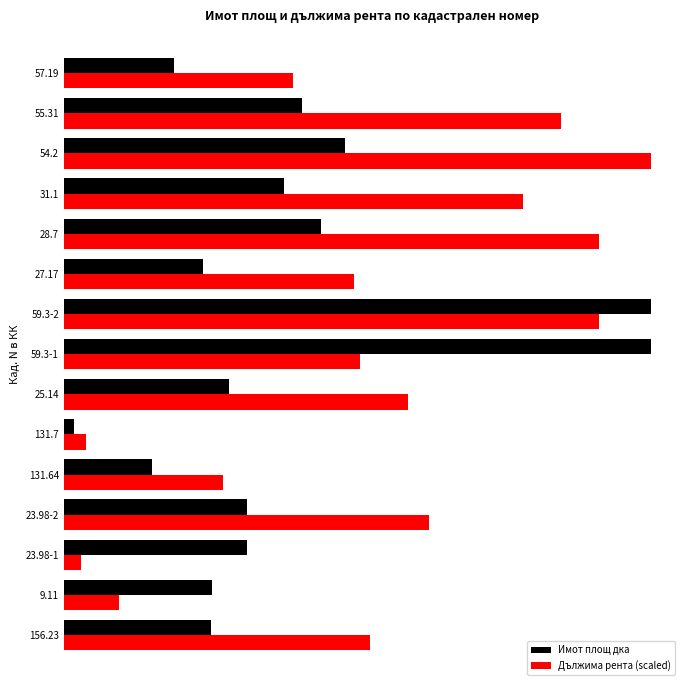

At which category is the sum across all series the highest?

59.3-2